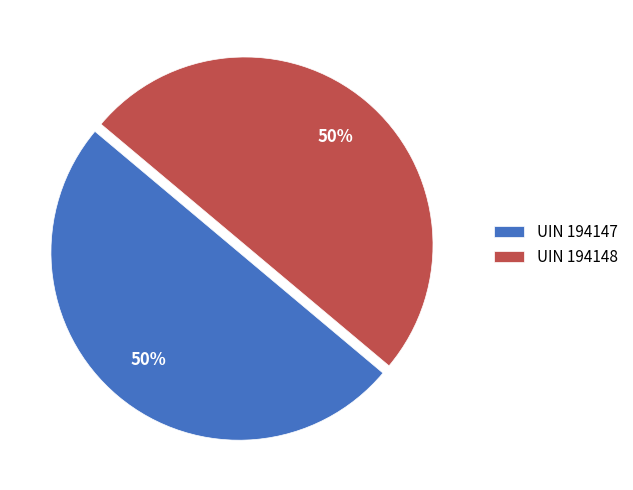

The UIN 194148 slice represents 50% of the pie. True or false?

True